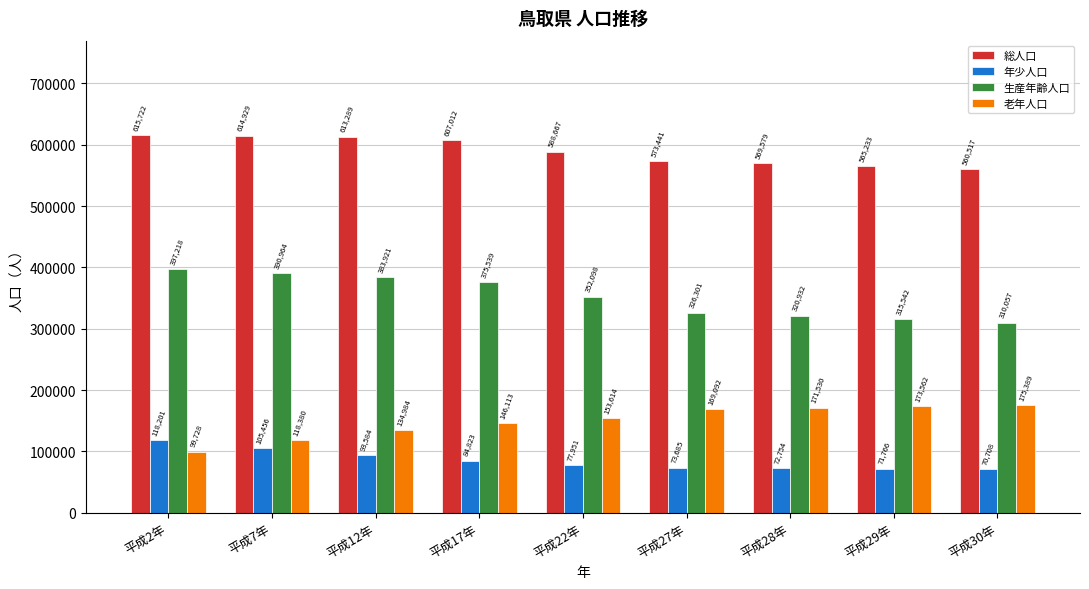

What is the difference between the maximum and minimum values in the 生産年齢人口 series?

87161